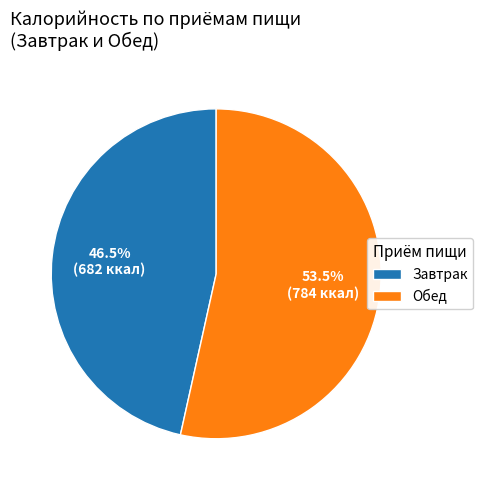

To the nearest percent, what is the difference between the largest and smallest slice percentages?

7%